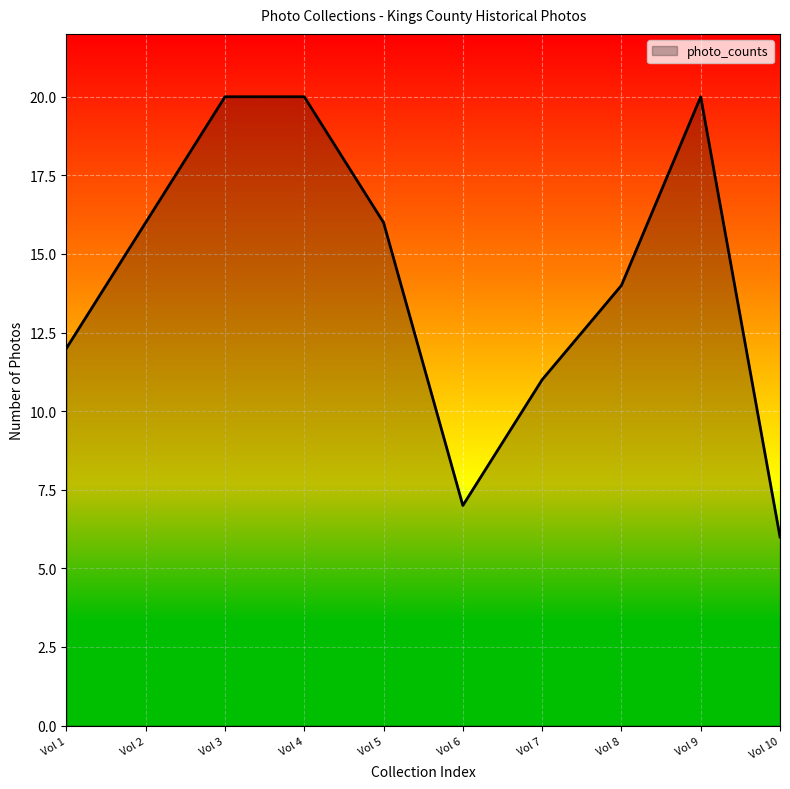

What is the minimum value shown in the chart?

6